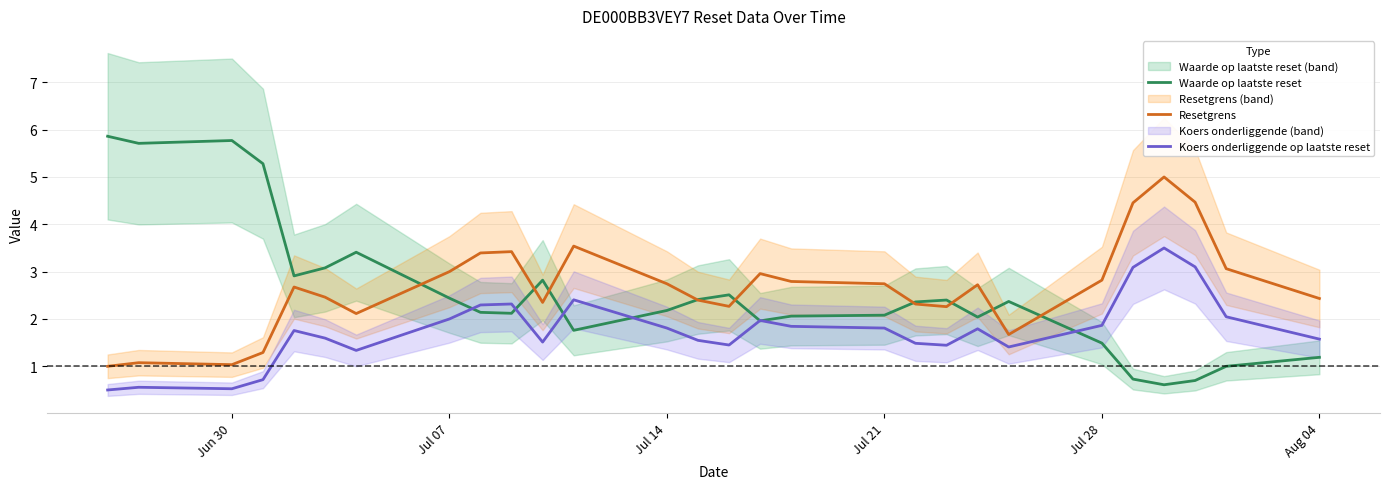

Is it true that Koers onderliggende op laatste reset equals 1.8 at Jul 21?

True